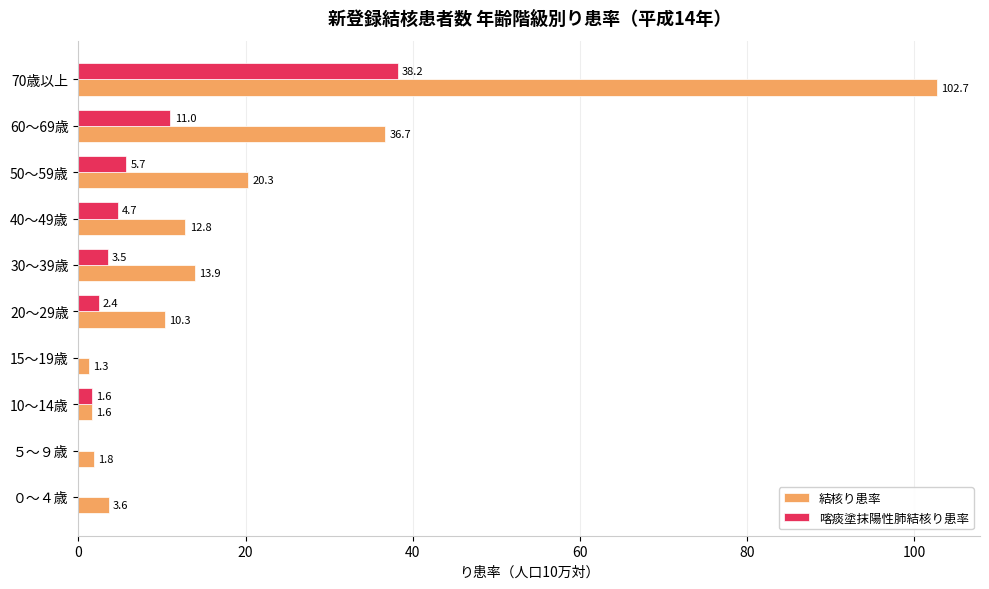

At which label does 結核り患率 reach its peak?

70歳以上